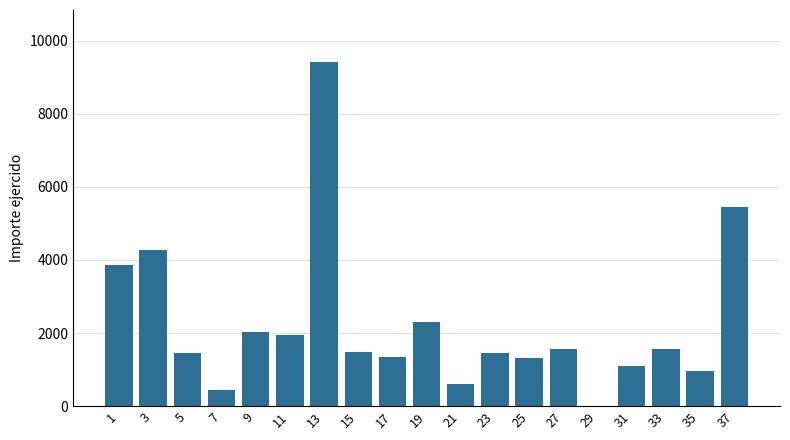

What is the sum of all values?

42560.5